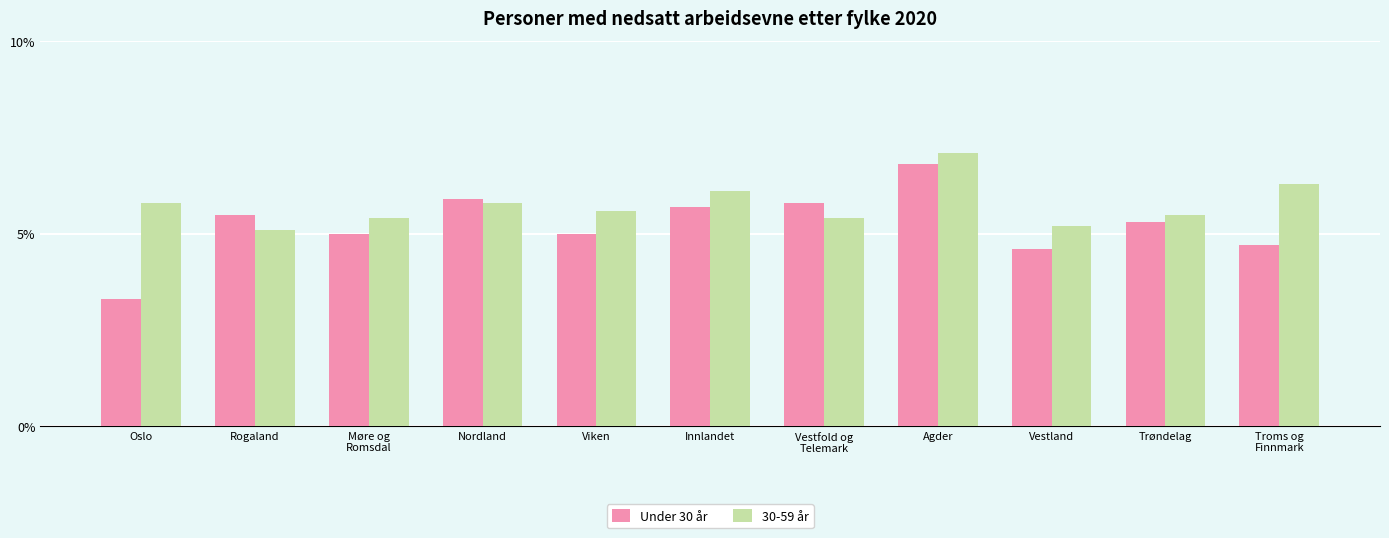

What is the total value across all series at Trøndelag?

10.8